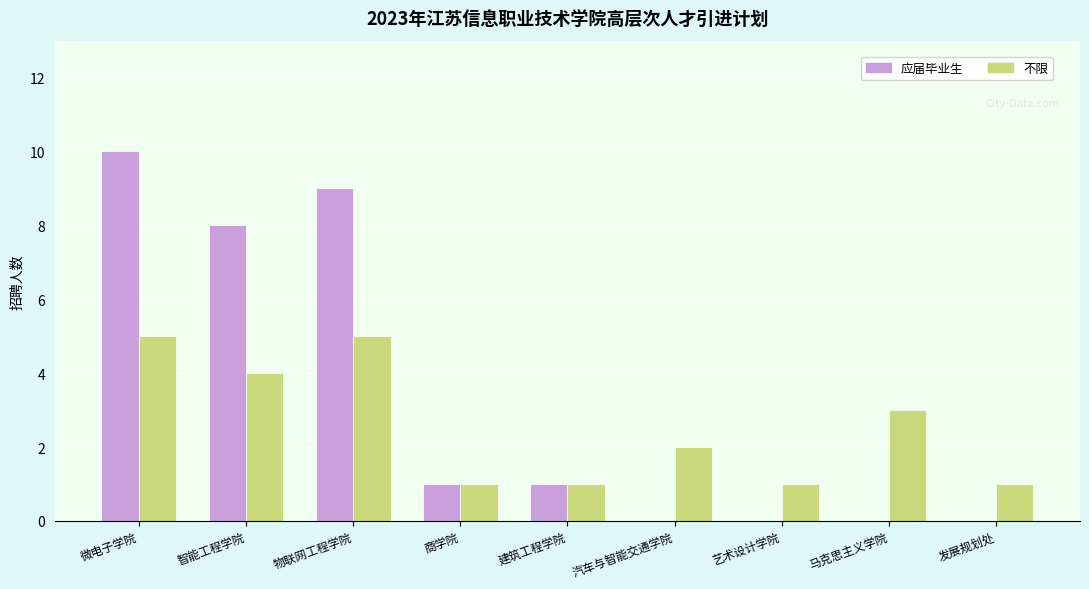

How many groups of bars are there?

9